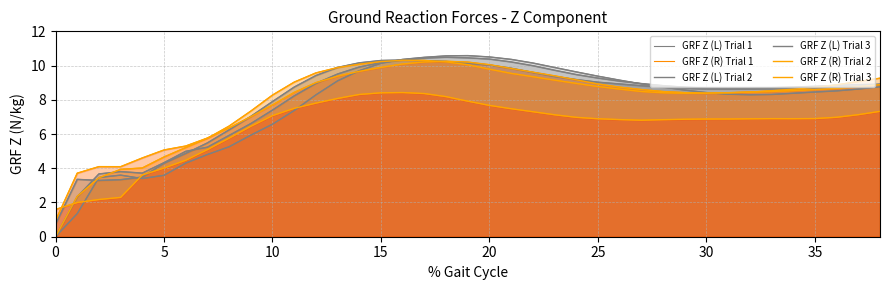

Which has a higher value, 30 or 12?

12